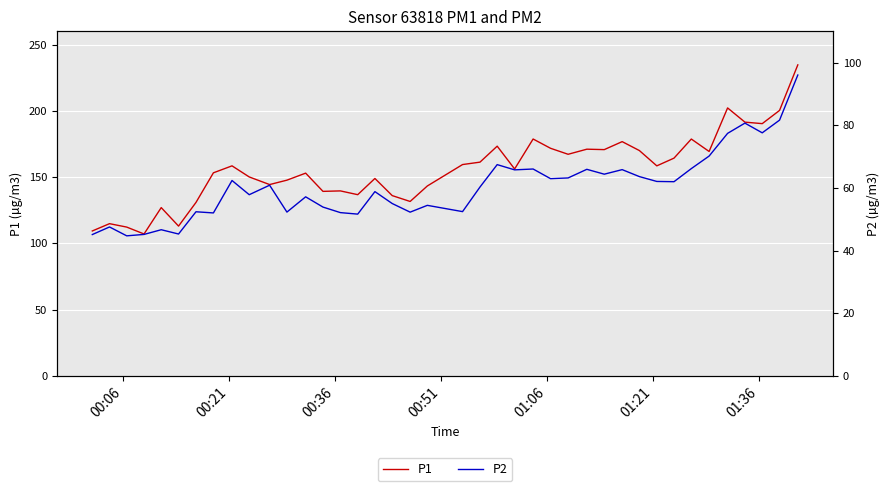

What is the minimum value for P1?

107.1